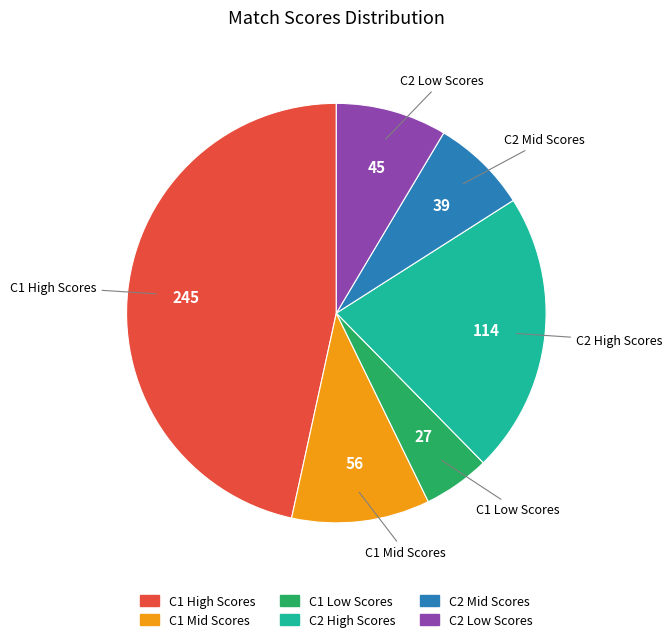

Is the sum of C1 Low Scores and C2 High Scores greater than half?

No